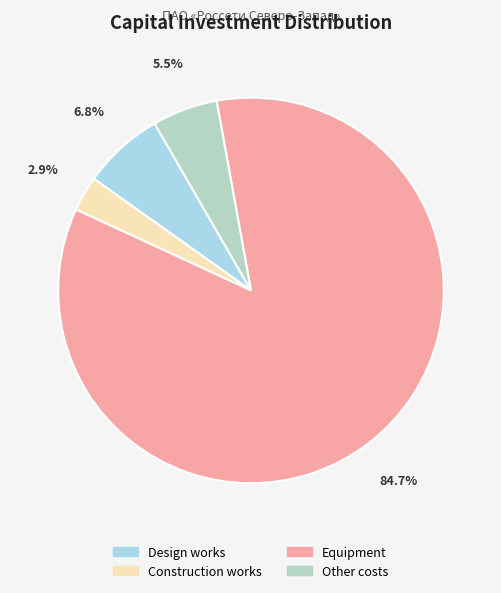

What is the majority slice?

оборудование